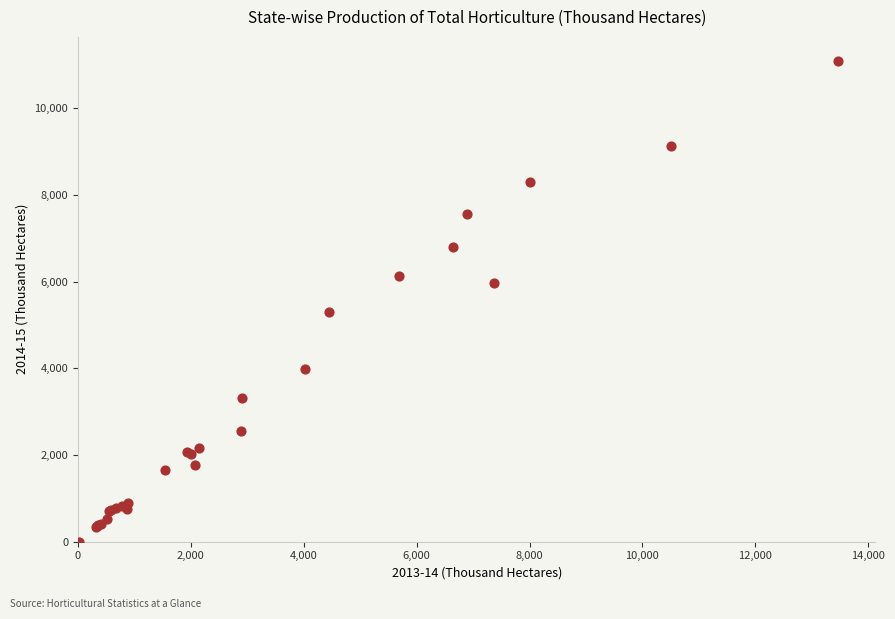

What Y value in the scatter plot is closest to 5544?

5287.7